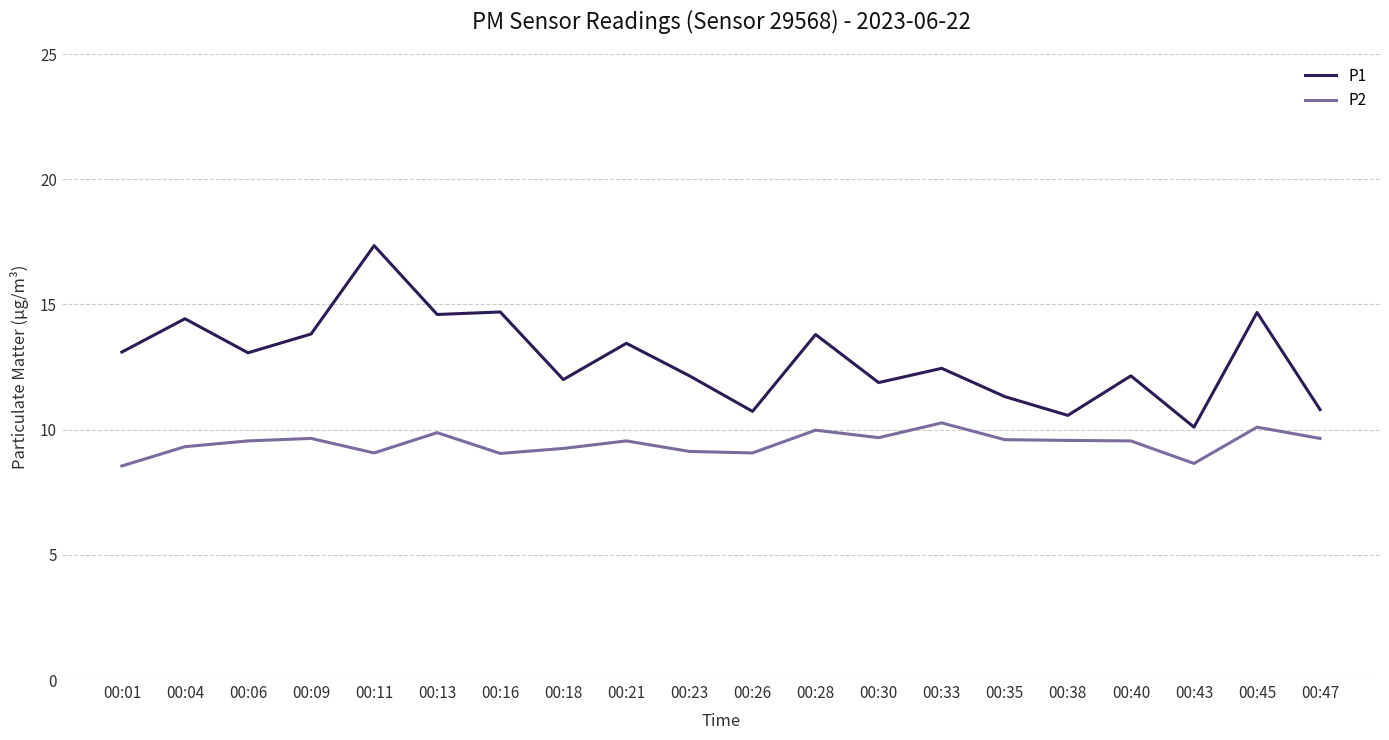

Which series has the largest total across all categories?

P1